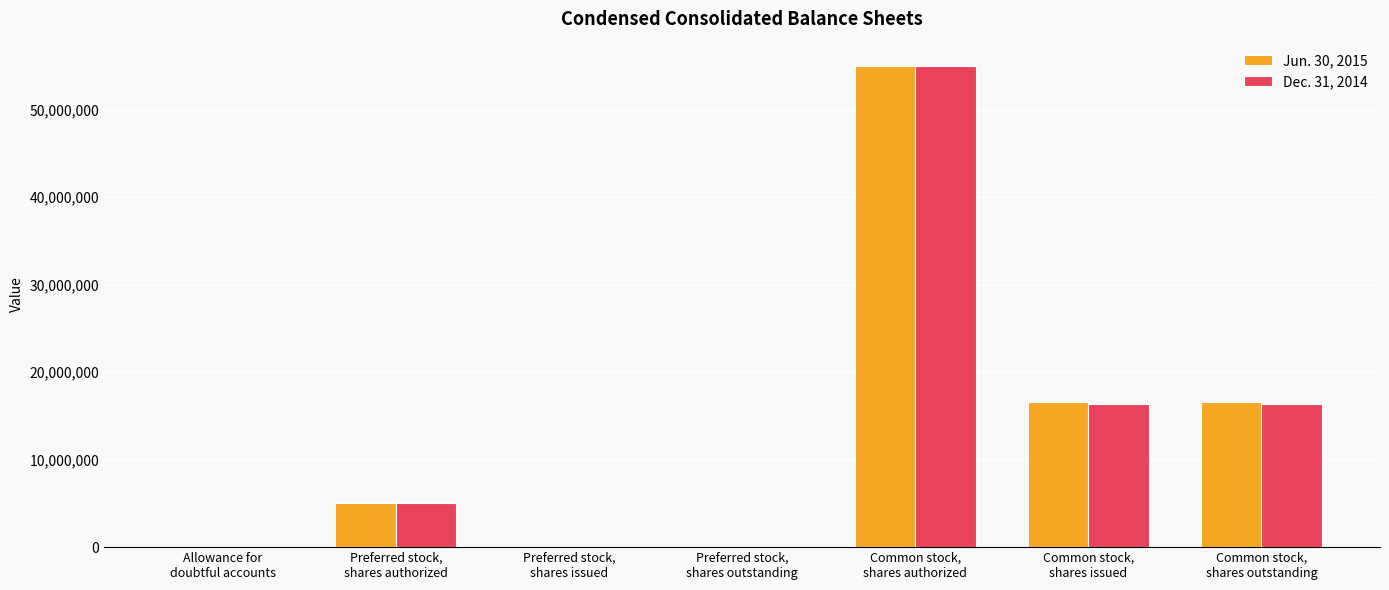

The Dec. 31, 2014 series shows 0 at Preferred stock,
shares issued. True or false?

True